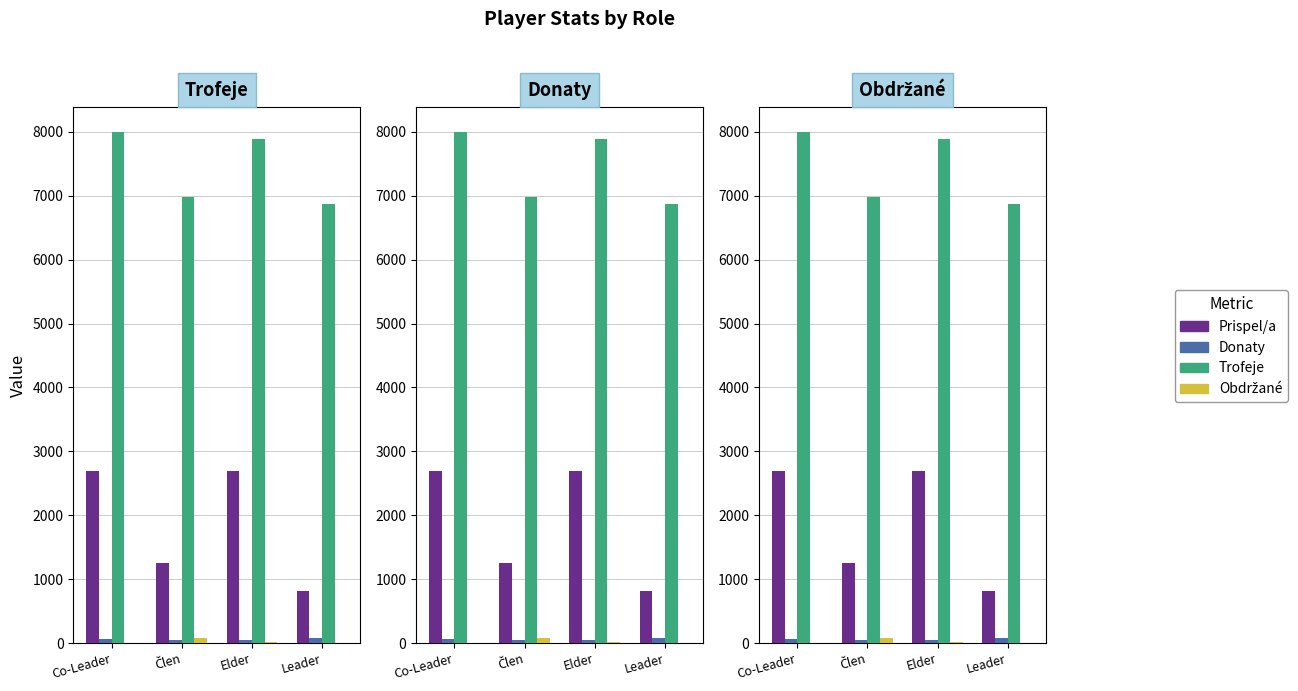

Does the chart contain stacked bars?

No